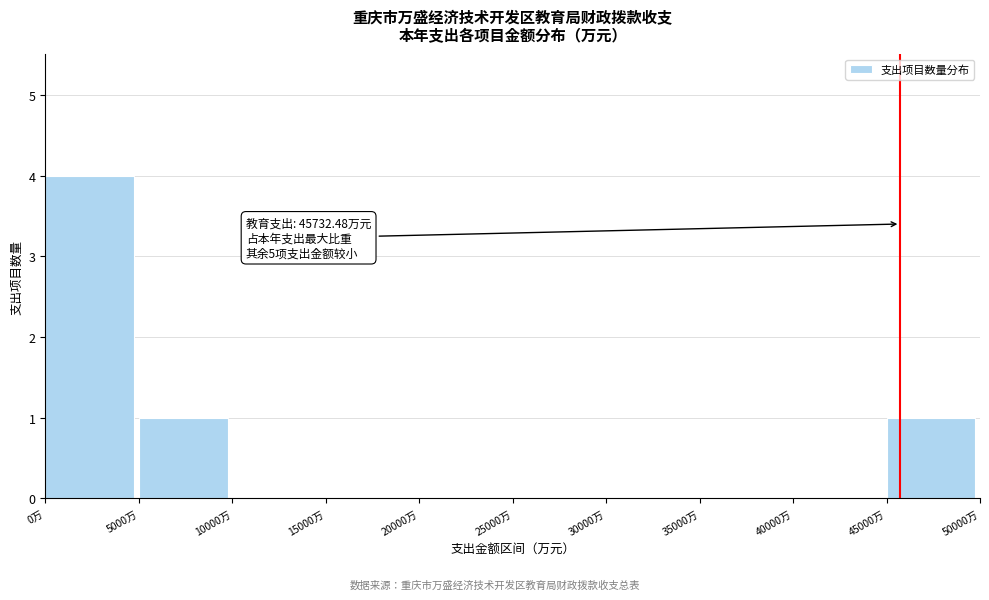

Over which range of the x-axis is the bar tallest?

0 to 5000